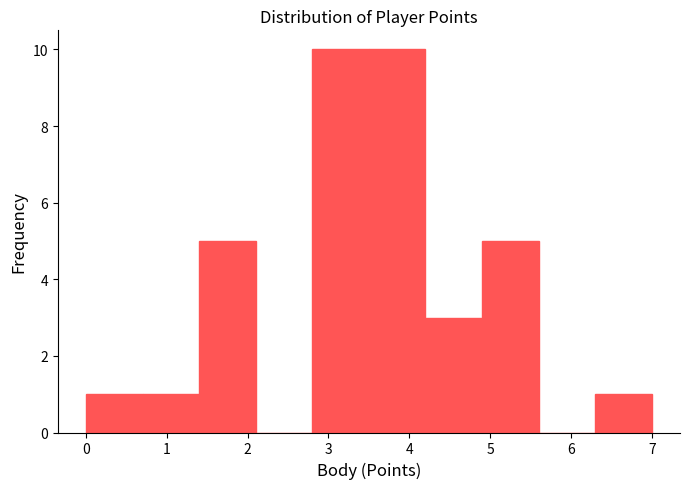

Reading left to right, transcribe this chart: for each bar, give the range it covers on the x-axis and its height. The values are not printed on the chart, so give them approximately, as read against the axis.

0.0 to 0.7: 1
0.7 to 1.4: 1
1.4 to 2.1: 5
2.1 to 2.8: 0
2.8 to 3.5: 10
3.5 to 4.2: 10
4.2 to 4.9: 3
4.9 to 5.6: 5
5.6 to 6.3: 0
6.3 to 7.0: 1